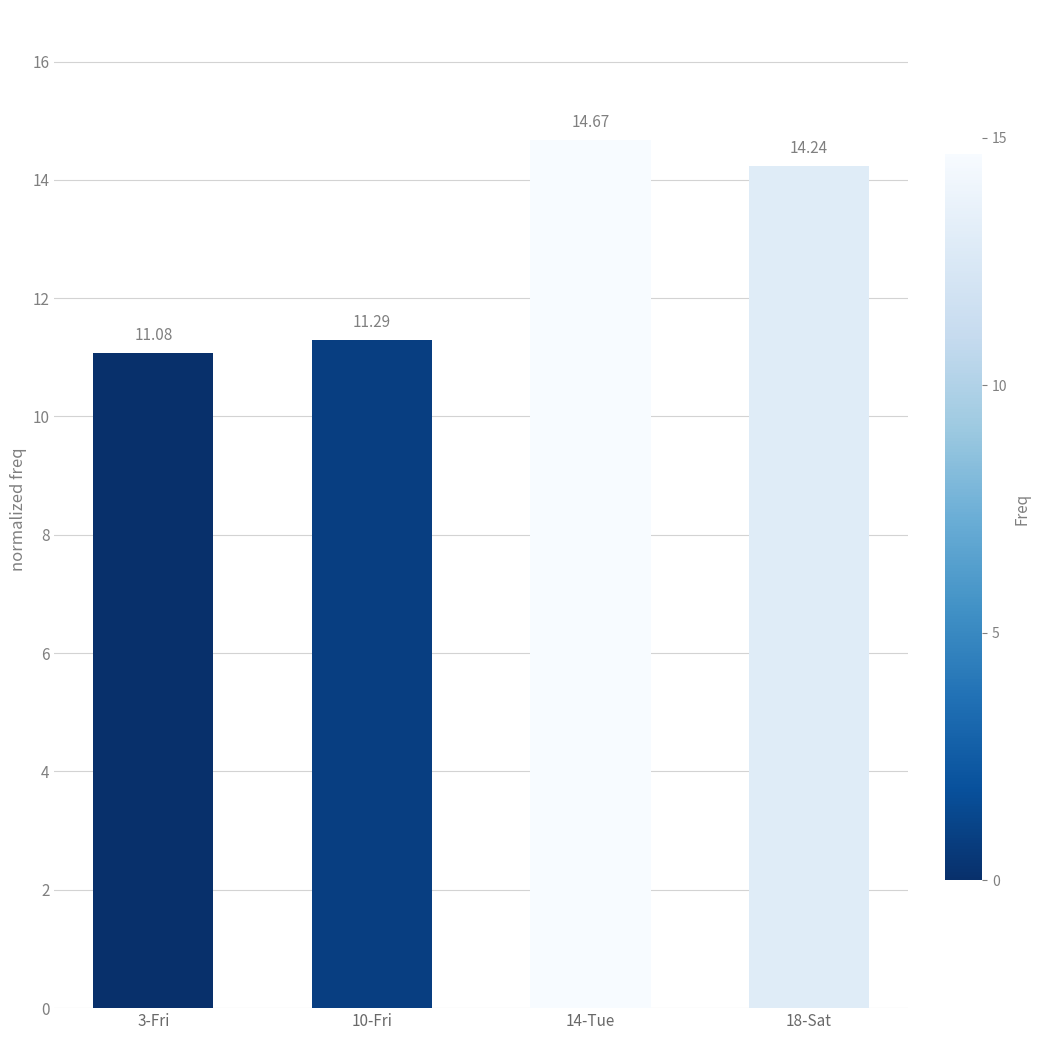

List the labels in order of value, smallest first.

3-Fri, 10-Fri, 18-Sat, 14-Tue